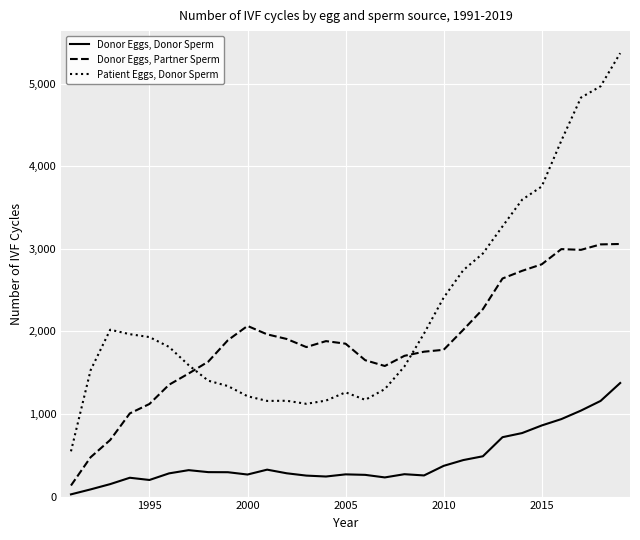

Which series has the largest range (max minus min)?

Patient Eggs, Donor Sperm